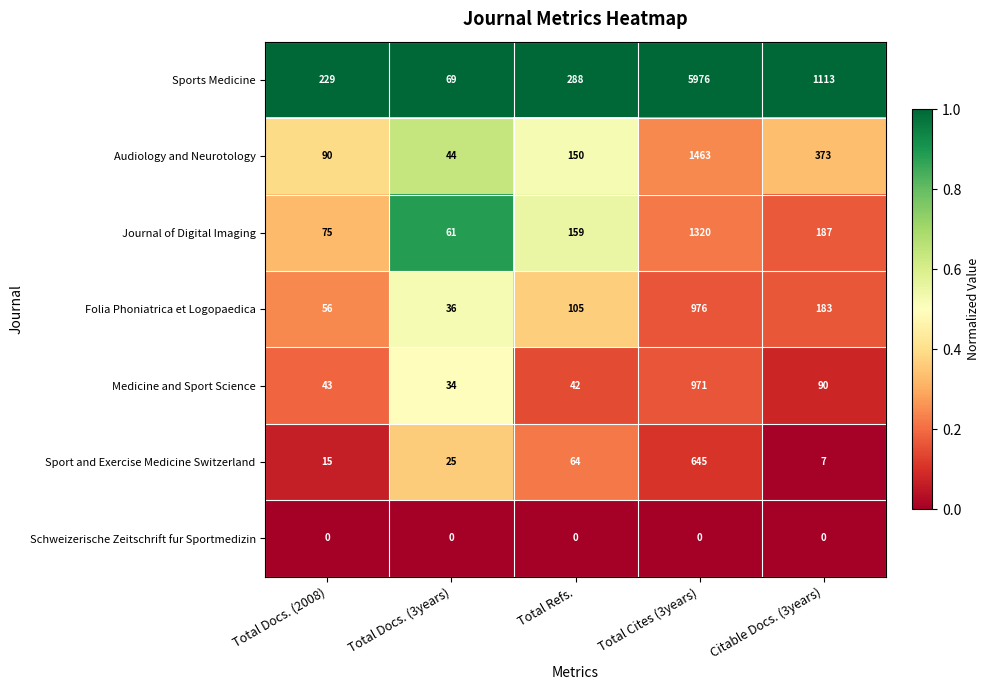

What is the sum of the Folia Phoniatrica et Logopaedica values at Citable Docs. (3years) and Total Docs. (2008)?

239